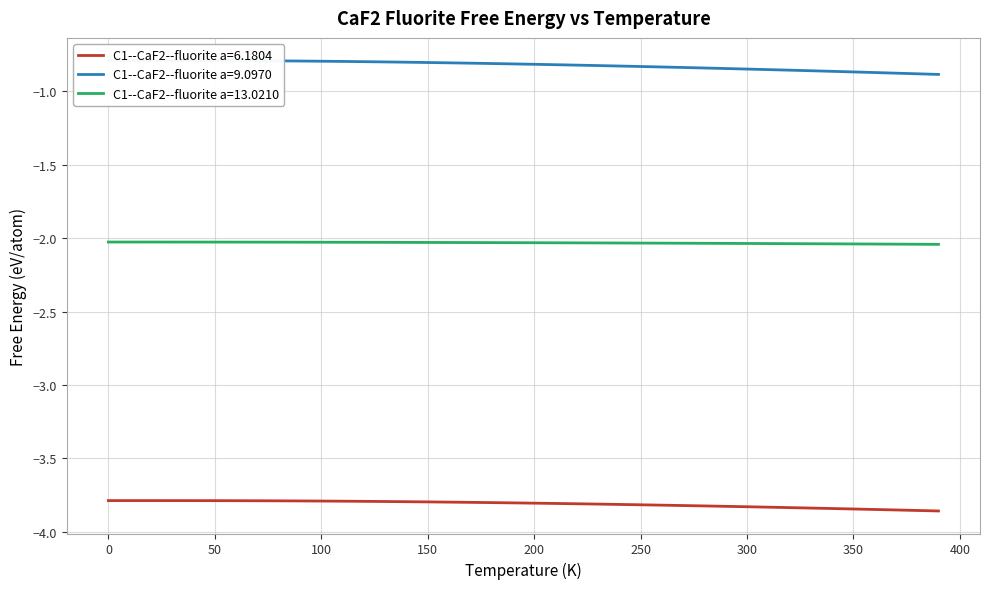

True or false: C1--CaF2--fluorite a=13.0210 and C1--CaF2--fluorite a=6.1804 intersect in this chart.

False